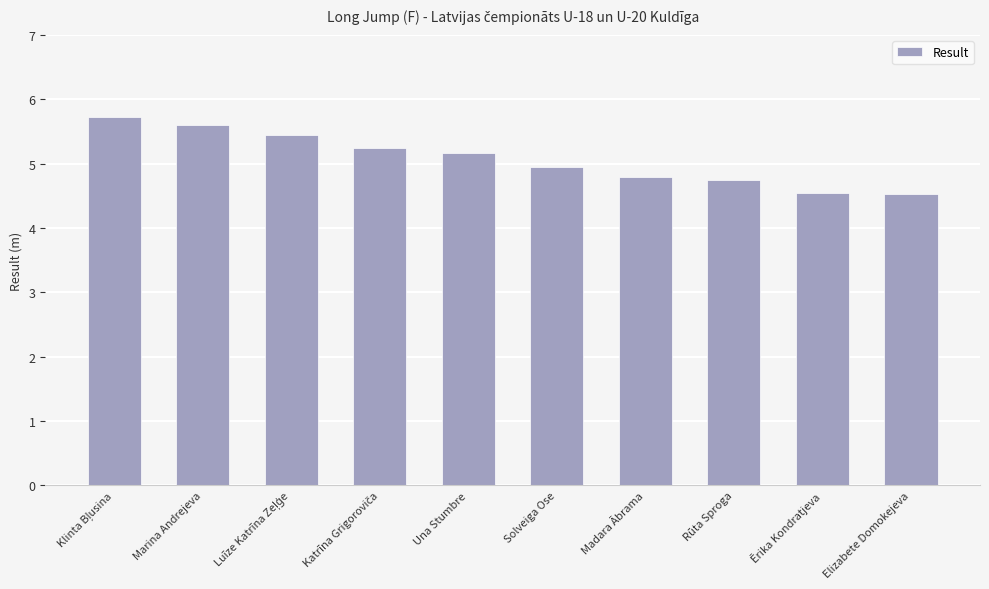

Which has a higher value, Marina Andrejeva or Madara Ābrama?

Marina Andrejeva